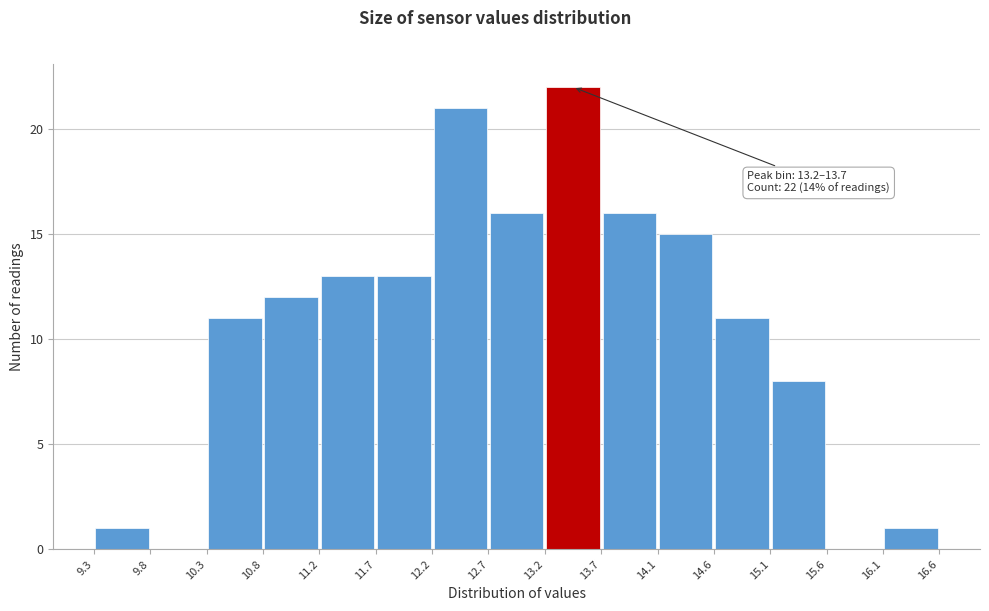

Which range on the x-axis has the tallest bar?

13.2 to 13.7